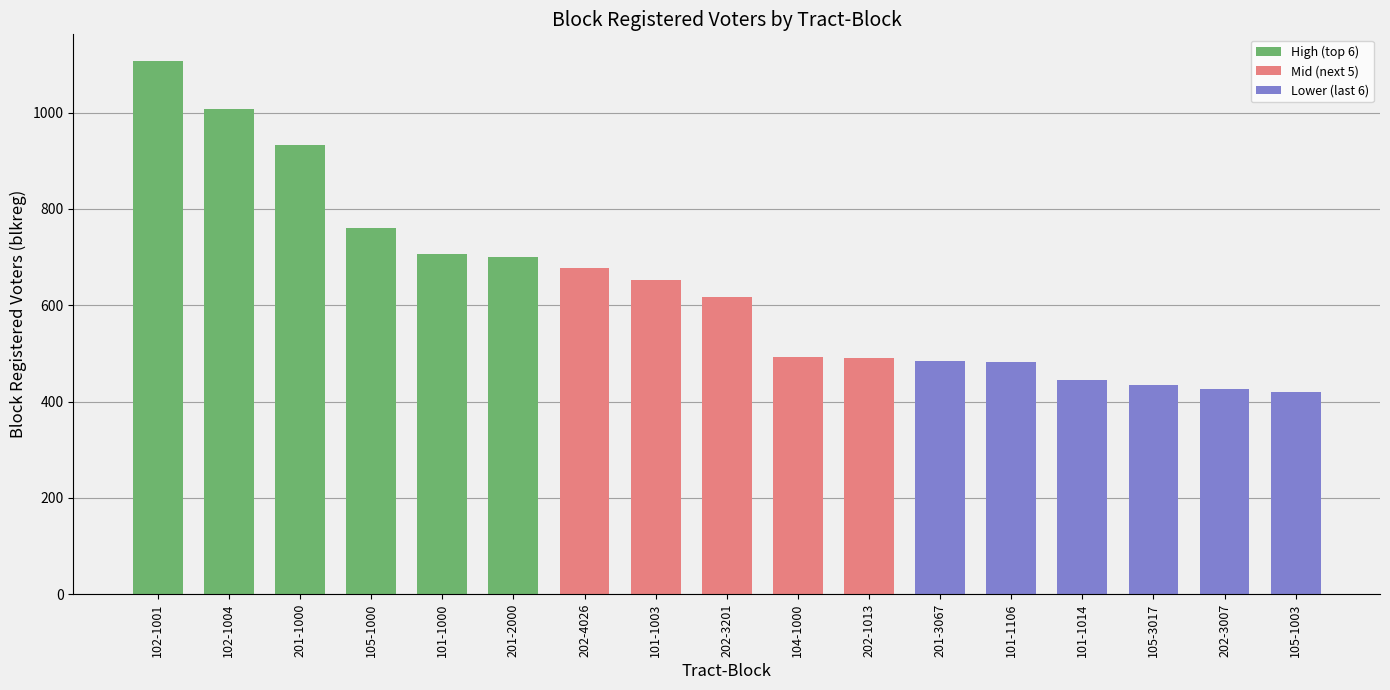

What is the label of the 17th bar from the right?

102-1001